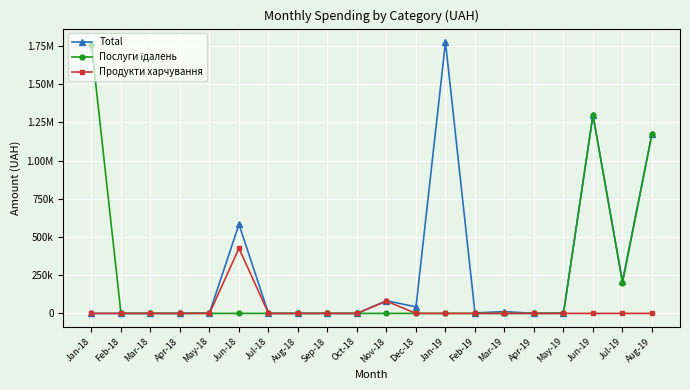

Does the chart have visible grid lines?

Yes